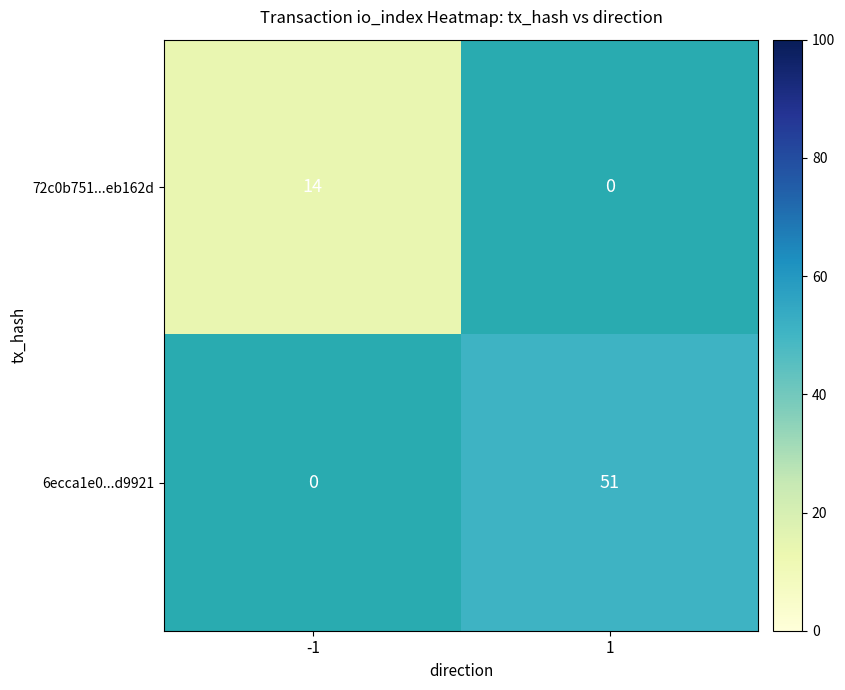

What is the minimum value shown in the chart?

14.0